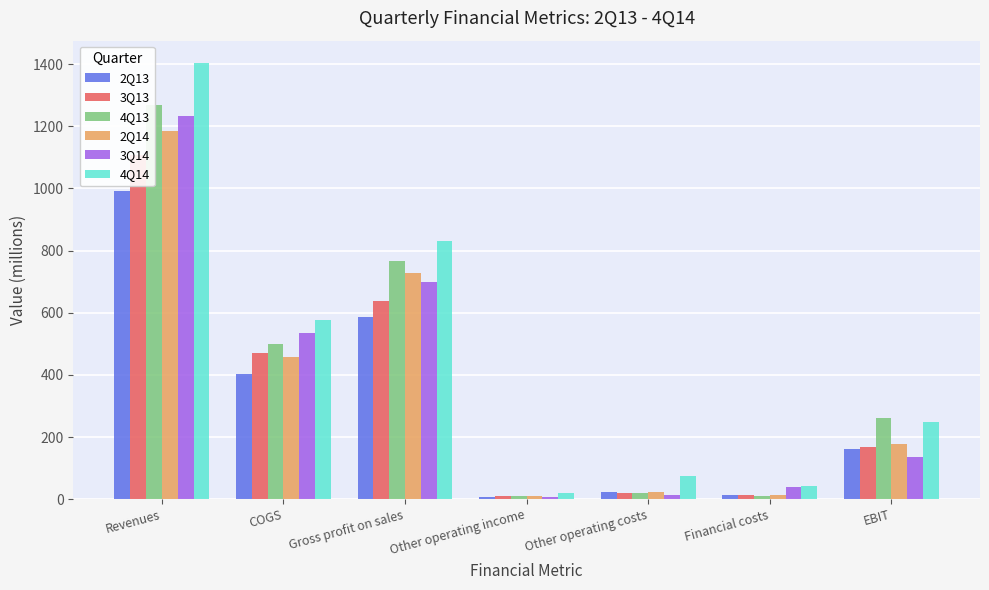

What is the difference between the maximum and second lowest values in the 4Q13 series?

1257.3